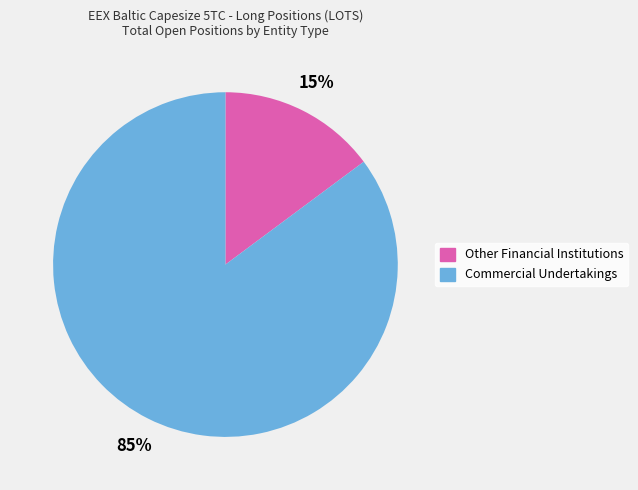

Which category has the smallest portion of the pie?

Other Financial Institutions